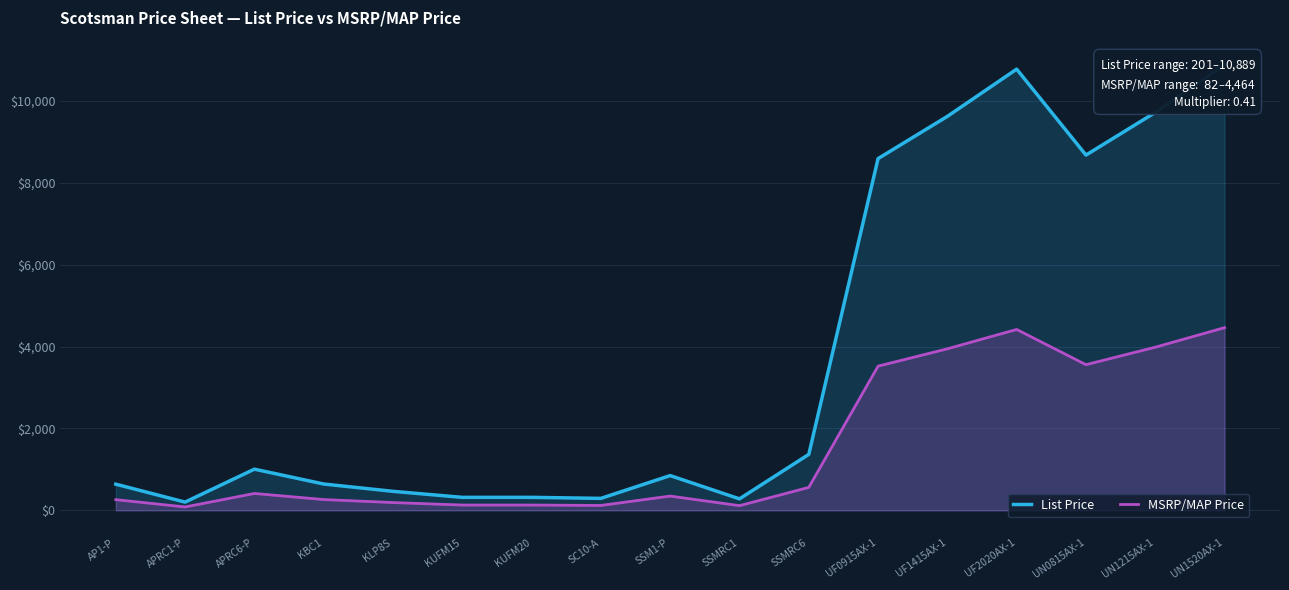

List the series in order of their peak value, highest first.

List Price, MSRP/MAP Price